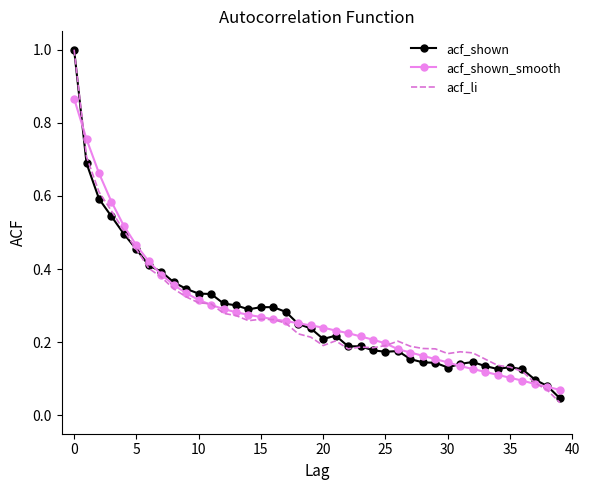

What is the greatest value displayed?

1.0